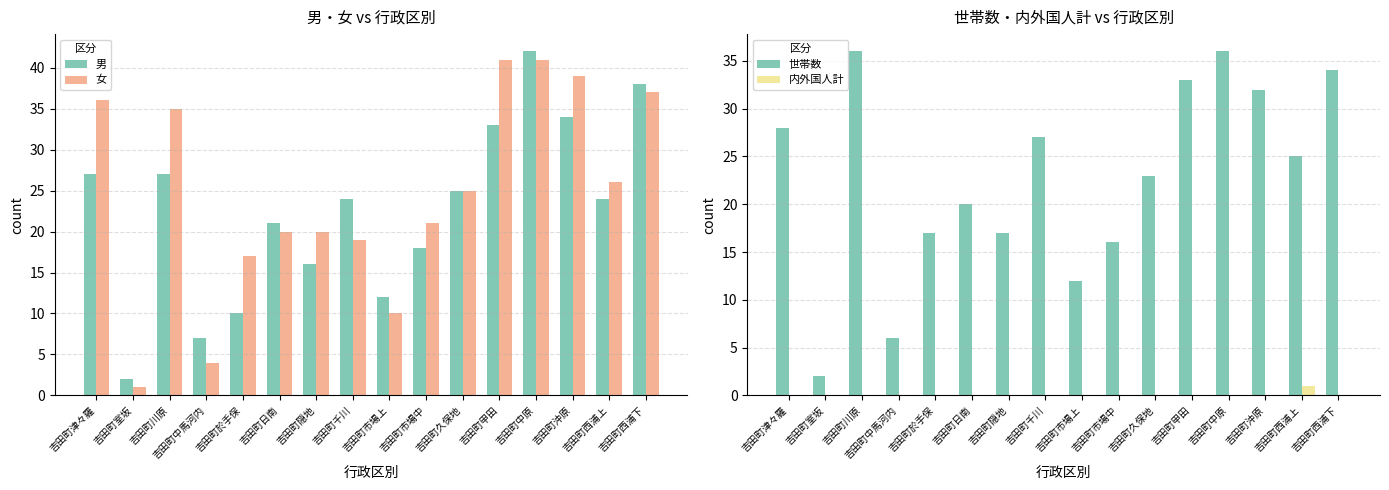

The value of 世帯数 at 吉田町津々羅 is 7. True or false?

False